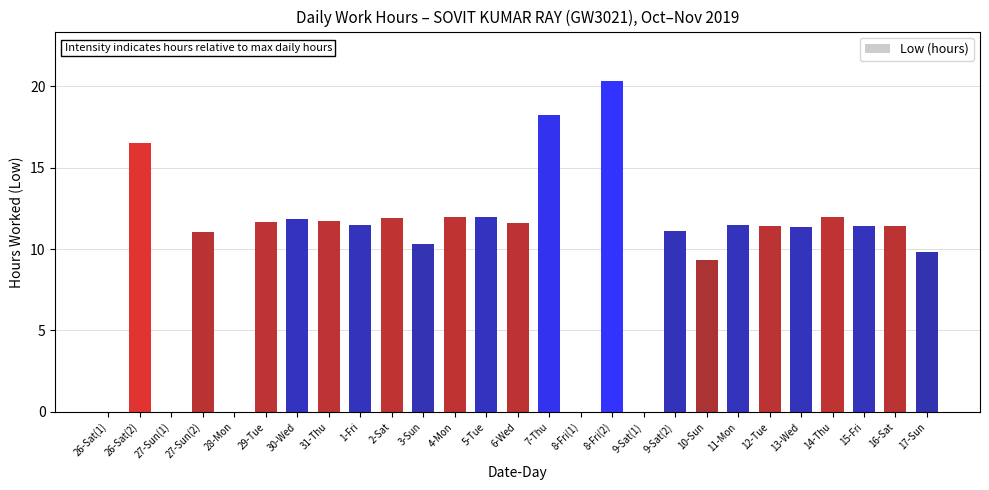

Is it true that the value at 8-Fri(1) is 13.3?

False